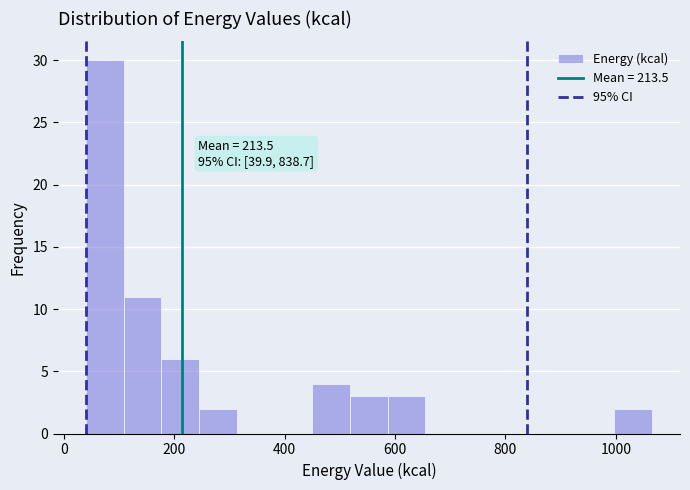

Around what value on the x-axis is the tallest bar? Give the approximate position of its centre, as read against the axis.

80